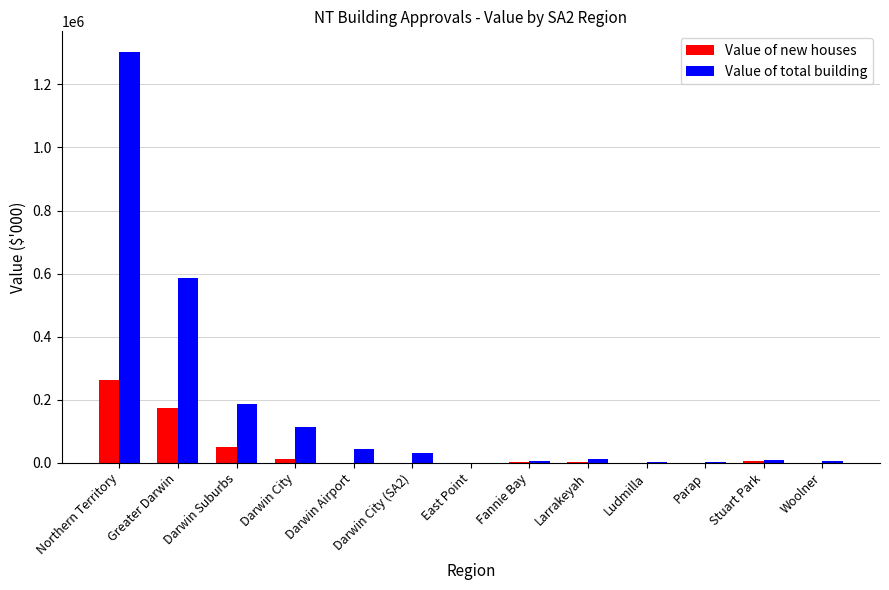

What is the sum of all Value of new houses values?

514590.5